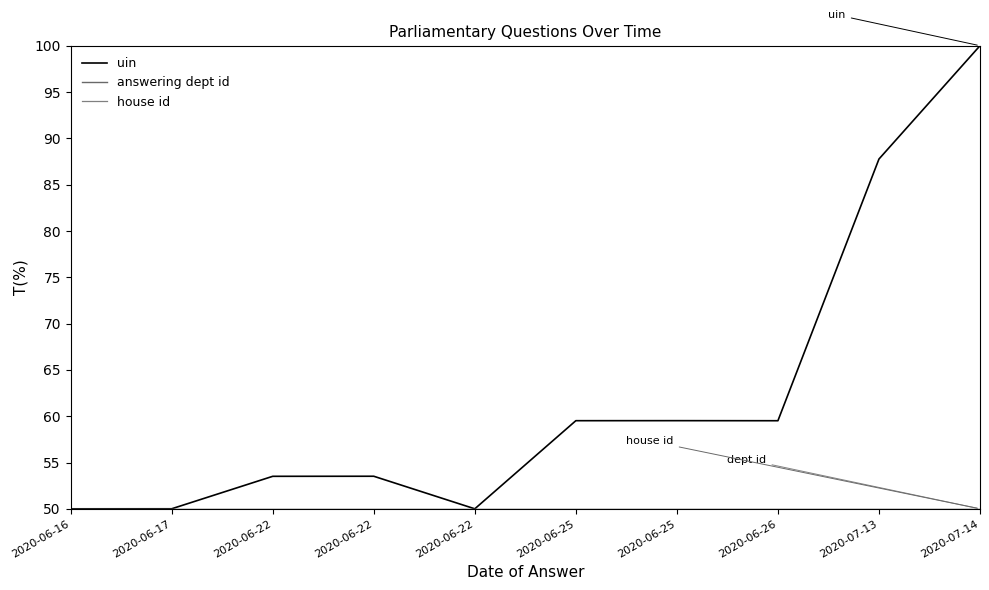

Is this an area chart (filled region under the line)?

No